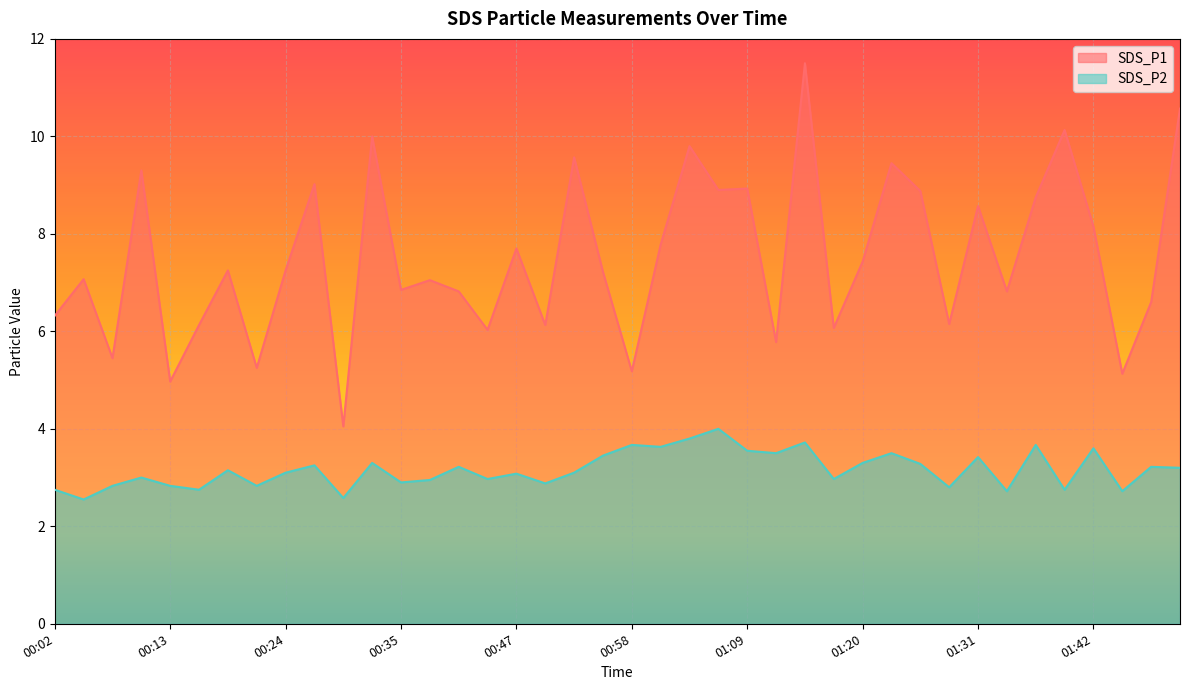

What are all the series names shown in the legend?

SDS_P1, SDS_P2